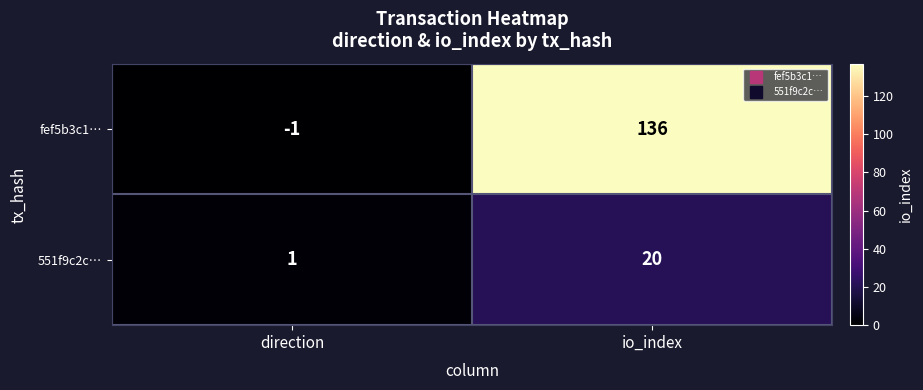

Reading left to right, extract all data points from this chart.

fef5b3c1…: direction=-1	io_index=136
551f9c2c…: direction=1	io_index=20